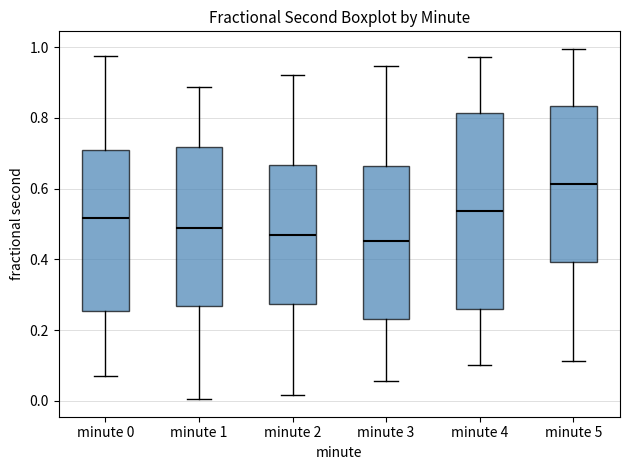

Comparing the boxes themselves (not the whiskers), which one is the tallest?

minute 4